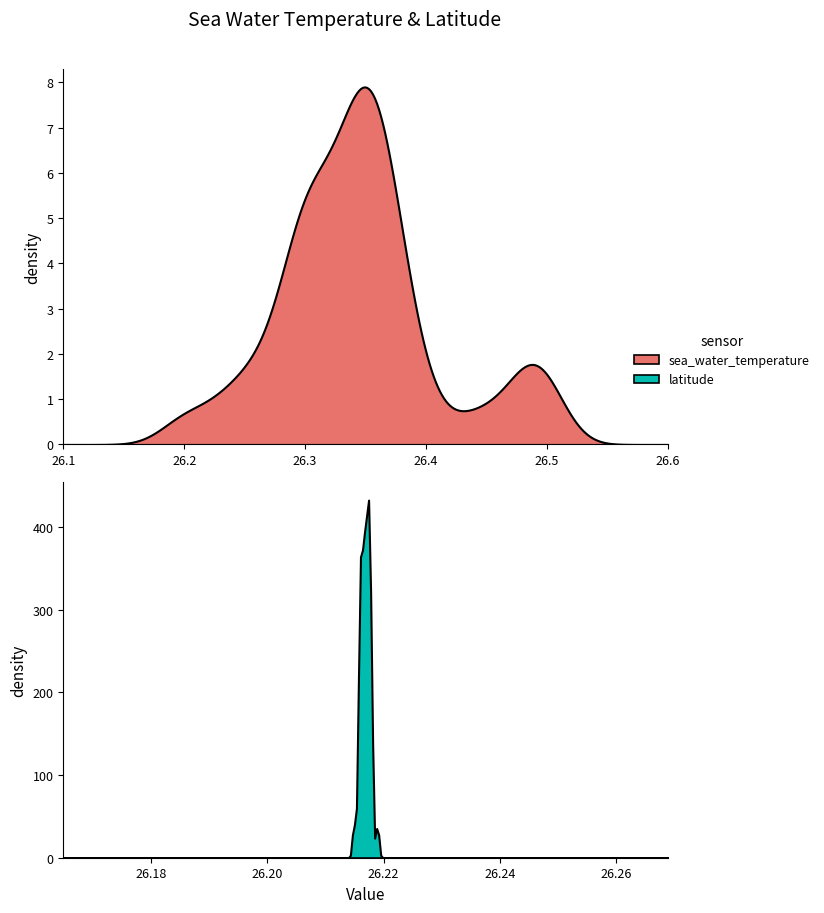

The latitude series shows 26.2 at 31. True or false?

True